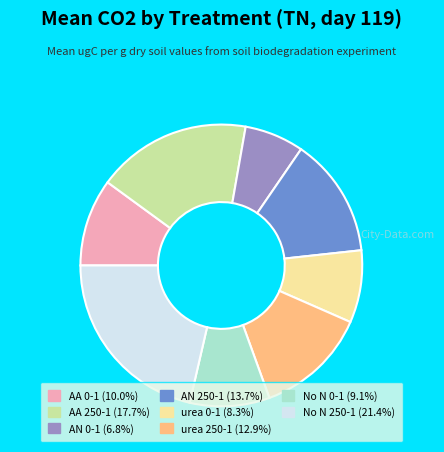

Which slice is the smallest?

AN 0-1